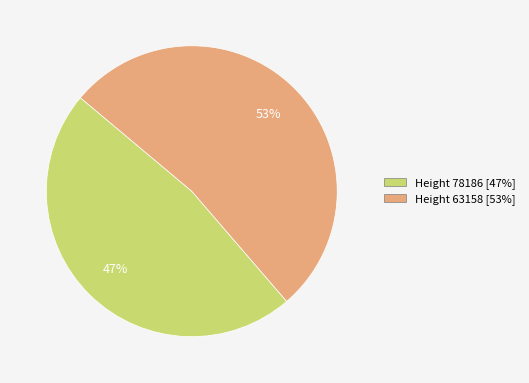

What percentage is the Height 78186 [47%] slice, to the nearest percent?

47%